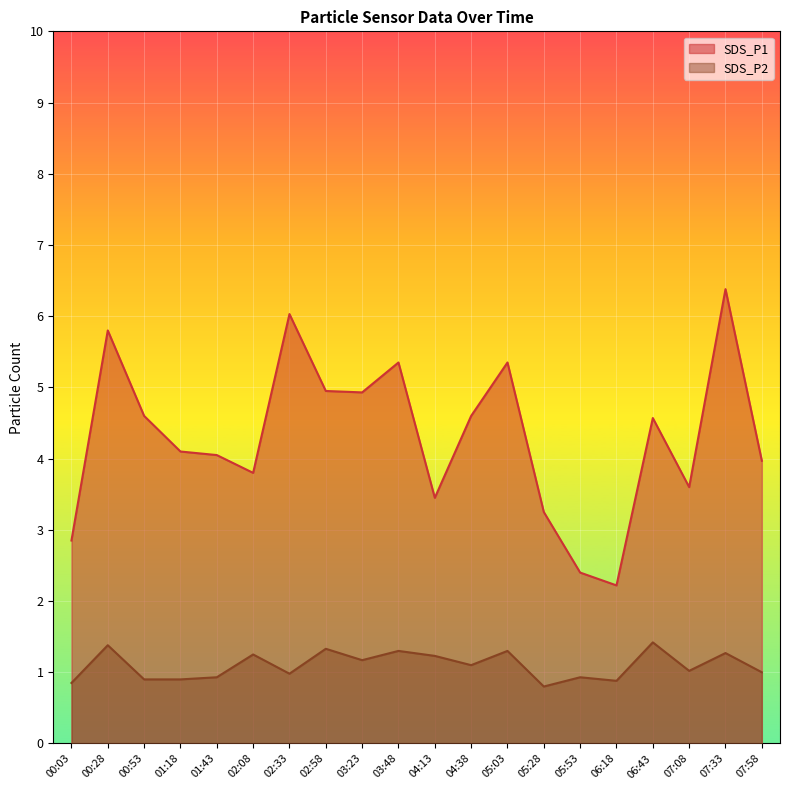

Which has a higher value, 07:58 or 07:33?

07:33